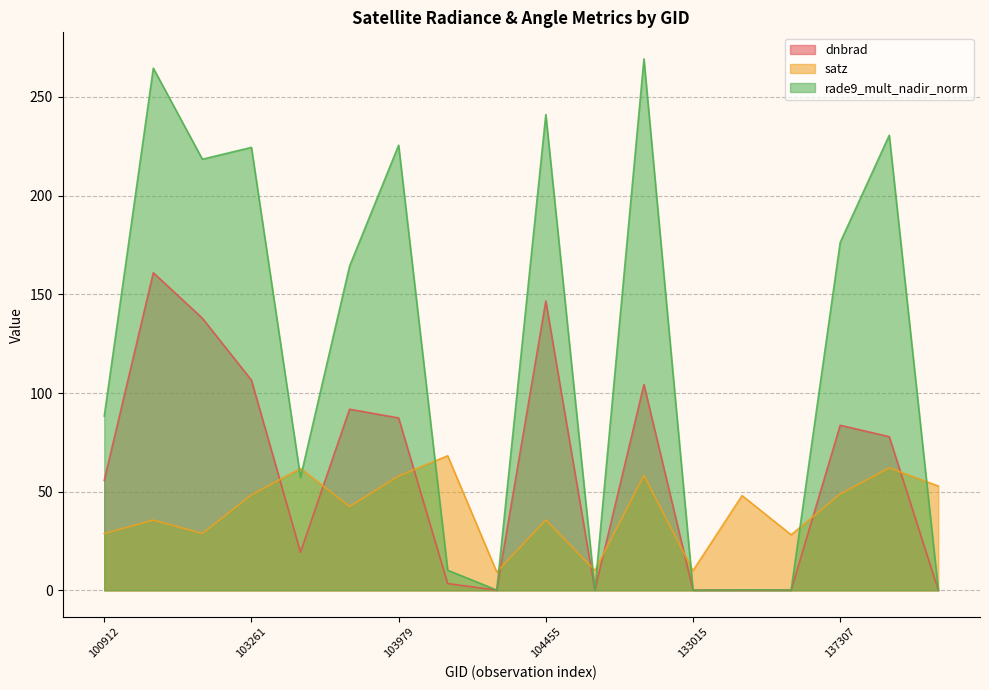

Reading left to right, what are all the values shown in this chart?

dnbrad: 55.7	161.0	137.9	106.5	19.3	91.8	87.4	3.4	0.1	146.7	0.1	104.3	0.1	0.1	0.1	83.7	77.9	0.1
satz: 28.8	35.6	28.8	48.4	61.8	42.5	57.9	68.2	9.3	35.6	10.1	58.2	10.0	48.0	28.2	48.8	62.1	52.9
rade9_mult_nadir_norm: 88.3	264.6	218.5	224.5	57.2	164.3	225.6	10.2	0.1	241.1	0.1	269.3	0.1	0.2	0.2	176.3	230.6	0.2